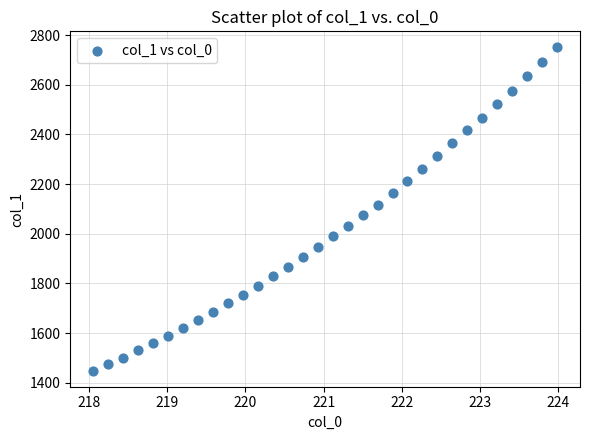

What is the range of Y values (max minus min)?

1301.1